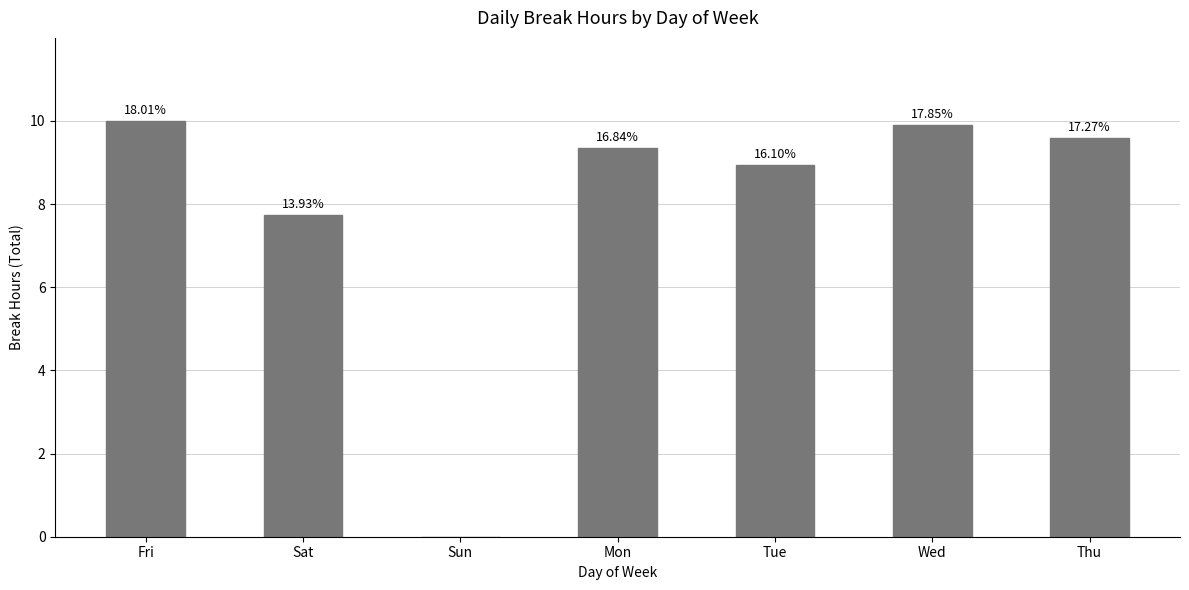

How many values are above zero?

6